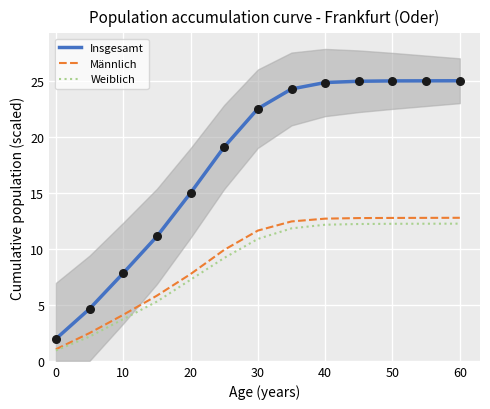

Is the value of Männlich at 20 greater than the value of Insgesamt at 30?

No